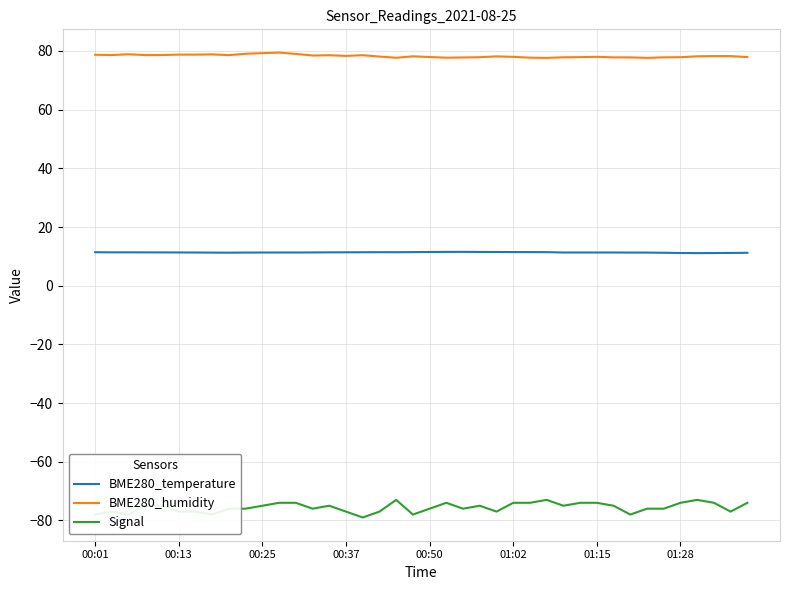

What is the difference between the maximum and minimum values in the Signal series?

6.0